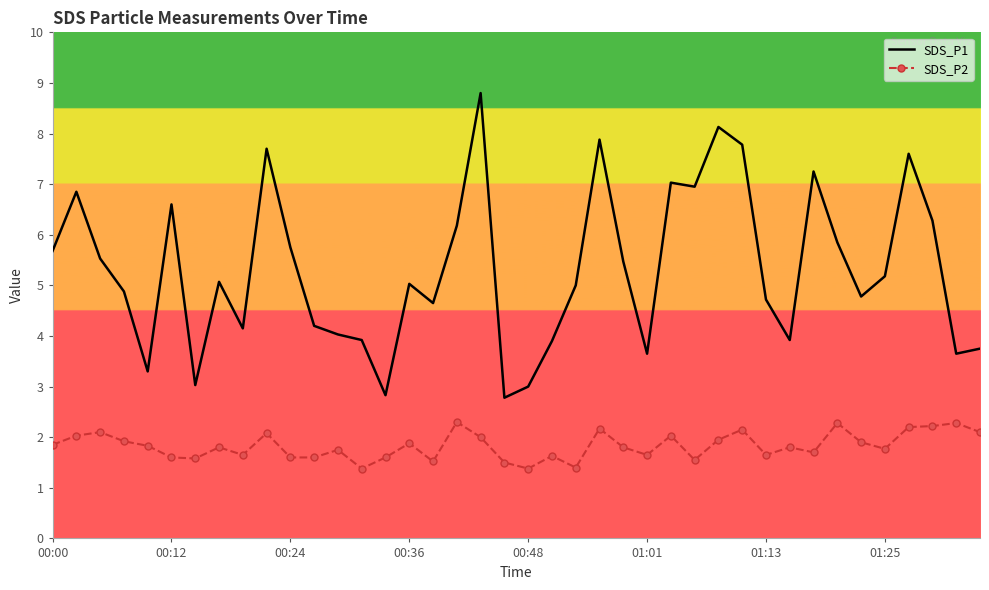

Which series has the largest range (max minus min)?

SDS_P1